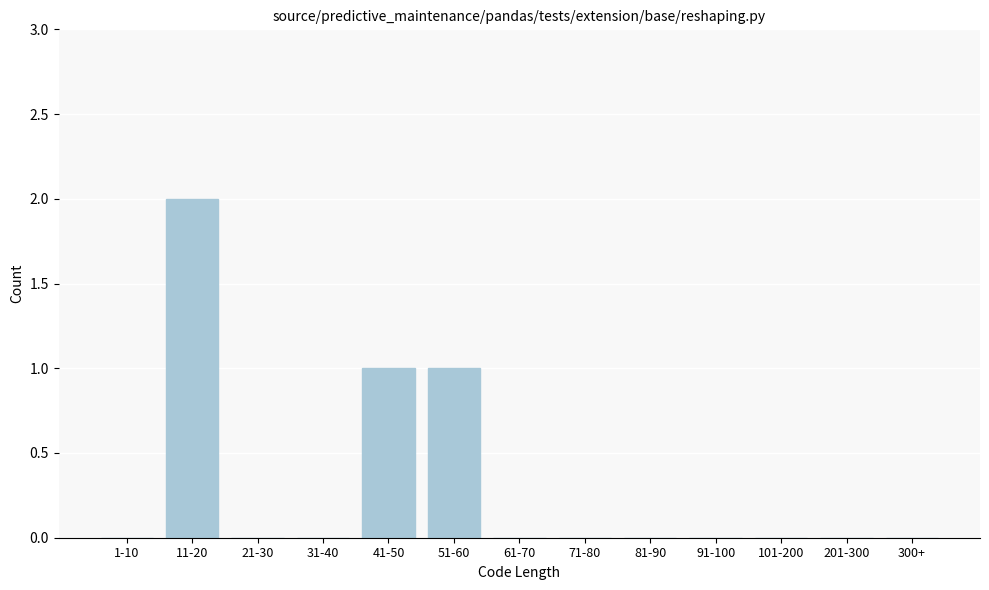

Reading left to right, list all the values displayed in this chart.

1-10=0	11-20=2	21-30=0	31-40=0	41-50=1	51-60=1	61-70=0	71-80=0	81-90=0	91-100=0	101-200=0	201-300=0	300+=0